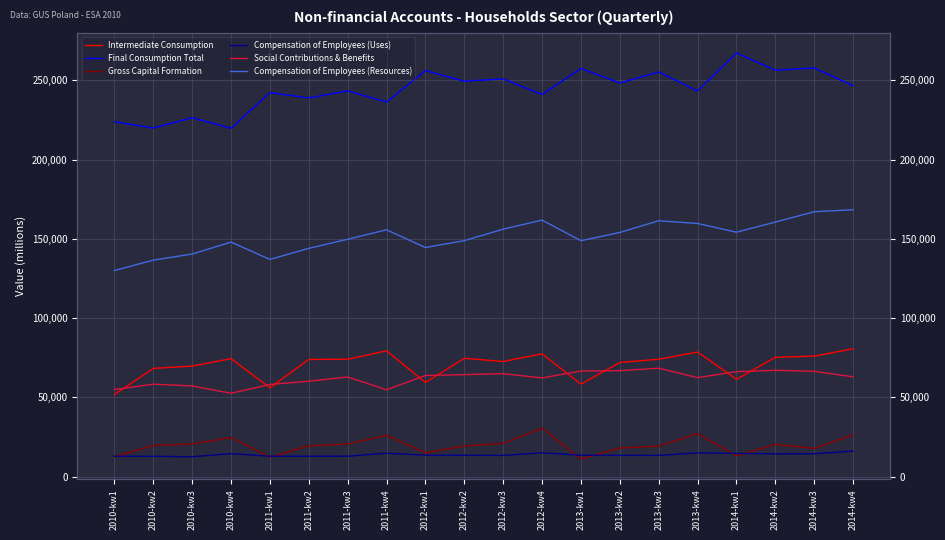

Between 2012-kw2 and 2014-kw3, which is larger?

2014-kw3